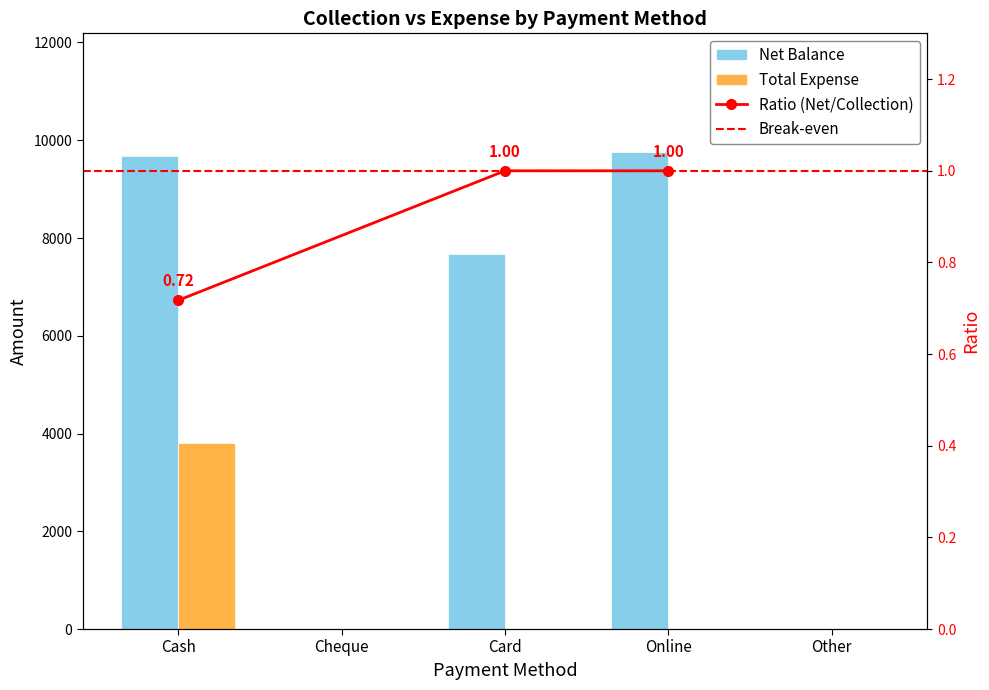

Which series has the largest range (max minus min)?

Net Balance